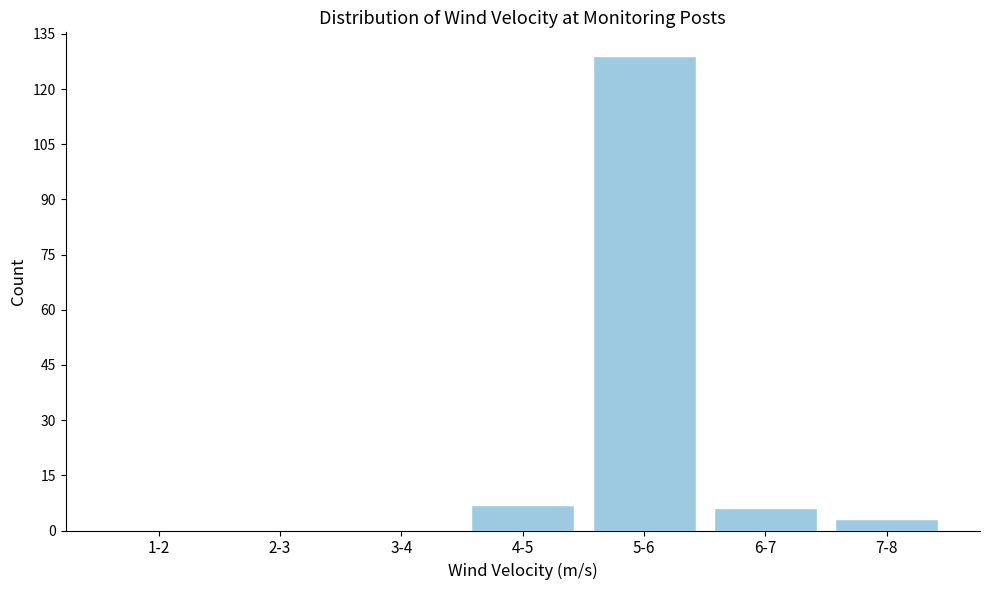

Reading right to left, extract all data points from this chart.

7-8=3	6-7=6	5-6=129	4-5=7	3-4=0	2-3=0	1-2=0